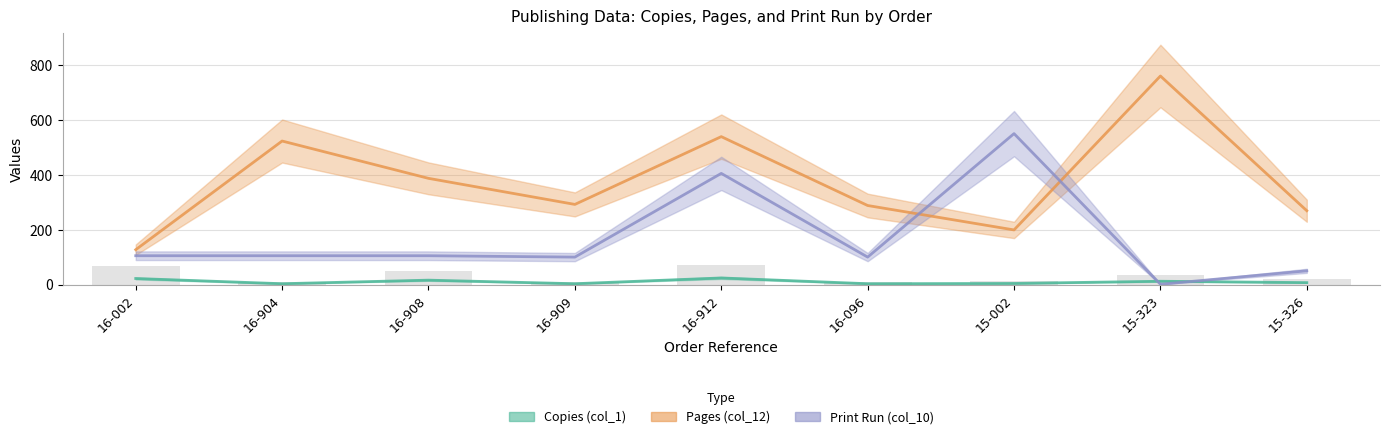

What is the label of the 6th bar from the left?

16-096